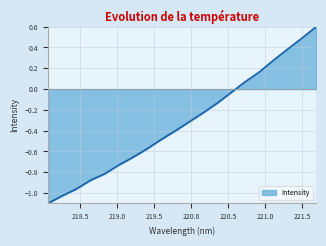

What is the difference between the maximum and second lowest values?

1.6